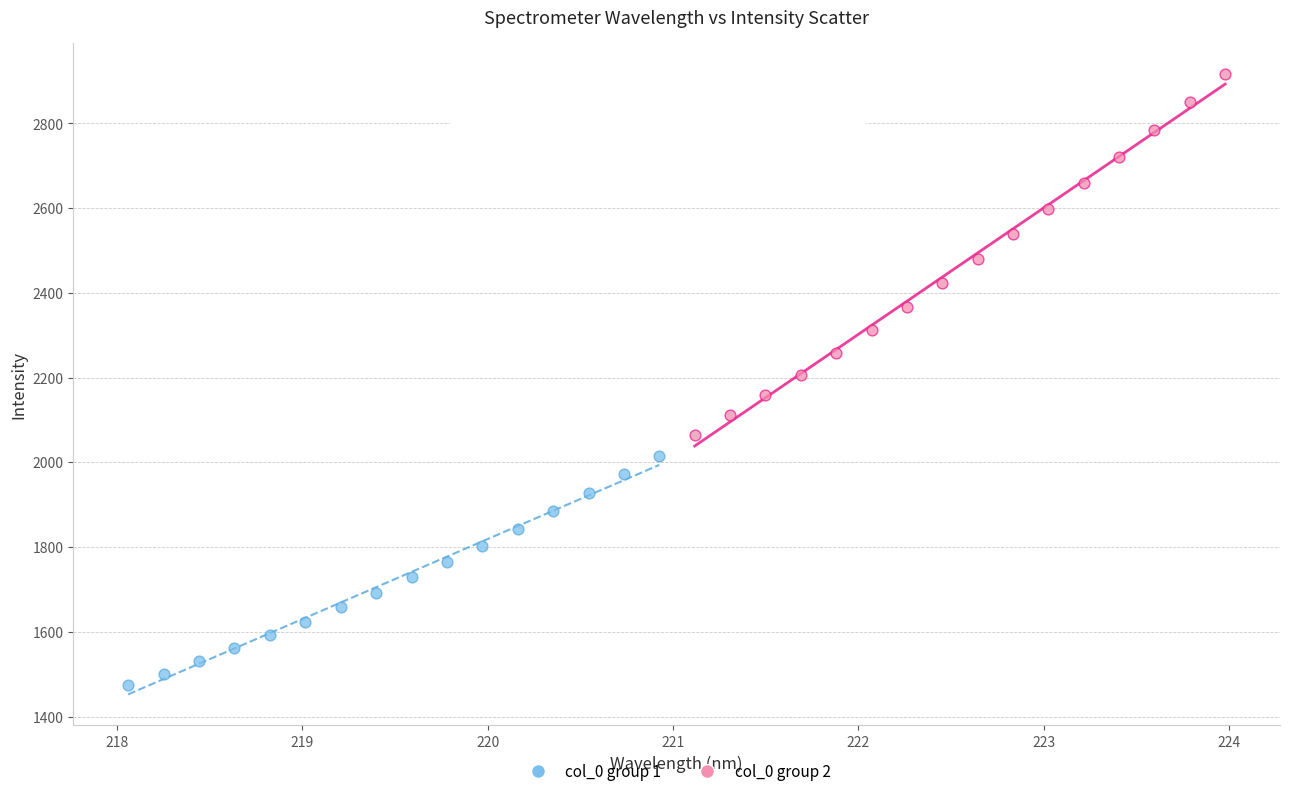

Which series has the largest Y range (max minus min)?

col_0 group 2